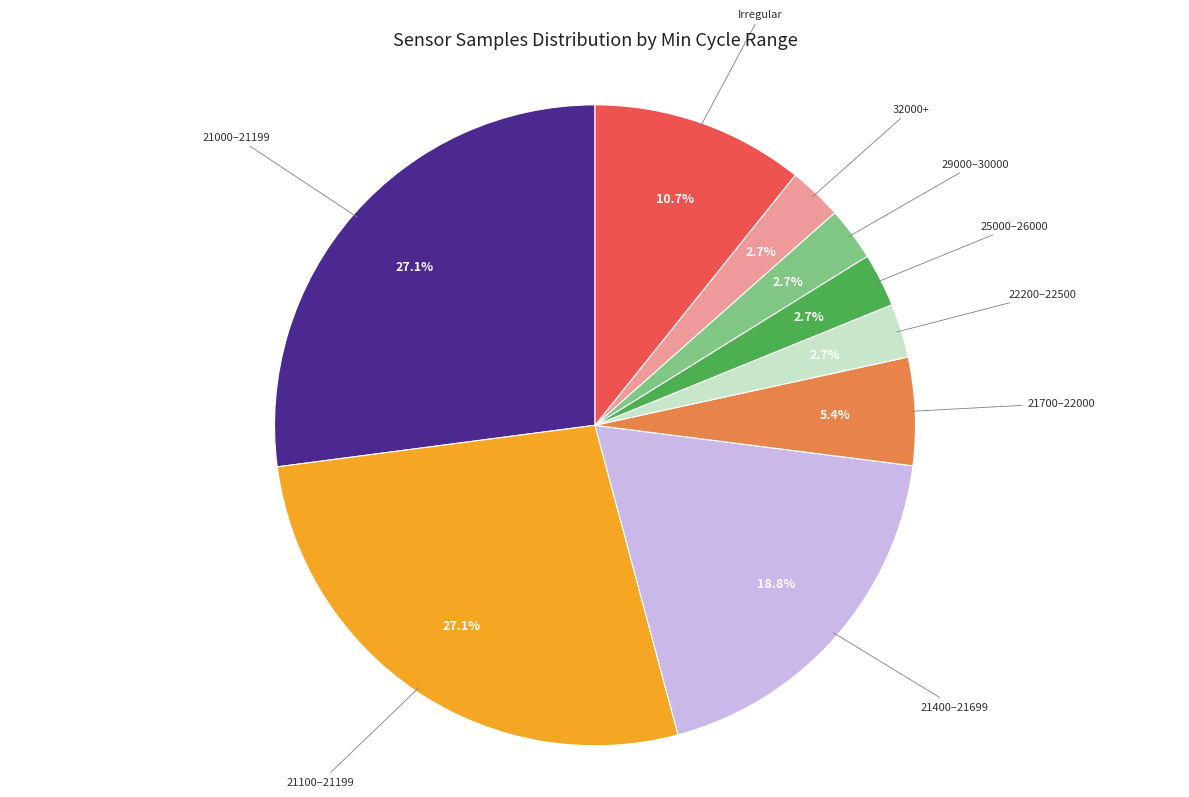

Does 32000+ account for over 50% of the chart?

No